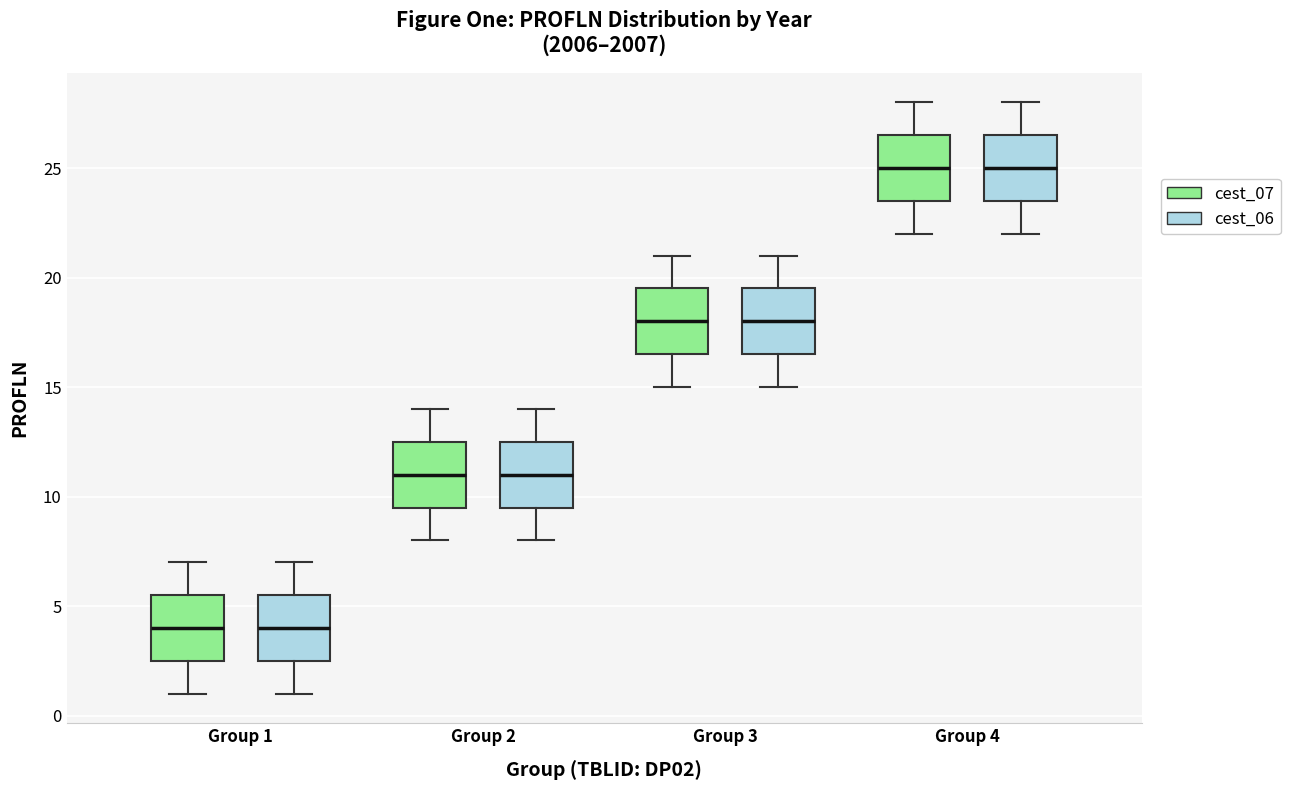

Reading left to right, transcribe this box plot: for each box, give where its median line is, the range the box spans, and where its two whiskers end, as read against the y-axis. The values are not printed on the chart, so give them approximately, as read against the axis.

Group 1 (cest_07): median 4.0, box 2.5 to 5.5, whiskers 1.0 to 7.0
Group 1 (cest_06): median 4.0, box 2.5 to 5.5, whiskers 1.0 to 7.0
Group 2 (cest_07): median 11.0, box 9.5 to 12.5, whiskers 8.0 to 14.0
Group 2 (cest_06): median 11.0, box 9.5 to 12.5, whiskers 8.0 to 14.0
Group 3 (cest_07): median 18.0, box 16.5 to 19.5, whiskers 15.0 to 21.0
Group 3 (cest_06): median 18.0, box 16.5 to 19.5, whiskers 15.0 to 21.0
Group 4 (cest_07): median 25.0, box 23.5 to 26.5, whiskers 22.0 to 28.0
Group 4 (cest_06): median 25.0, box 23.5 to 26.5, whiskers 22.0 to 28.0